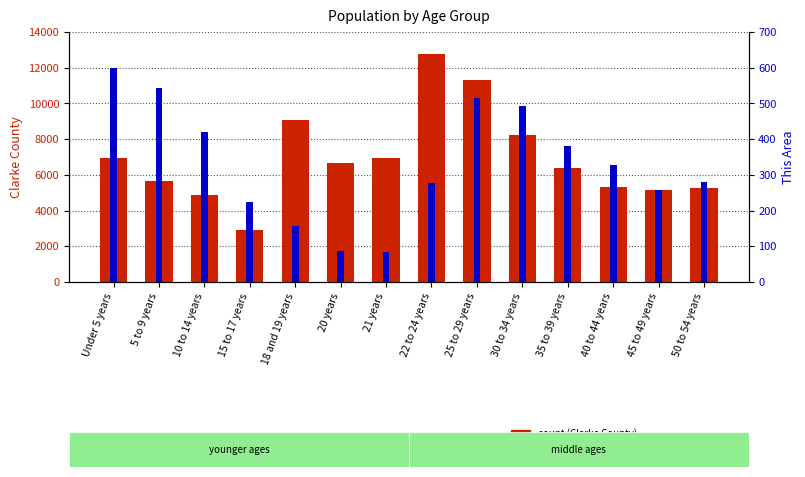

Where does the count series first go above 6670?

Under 5 years